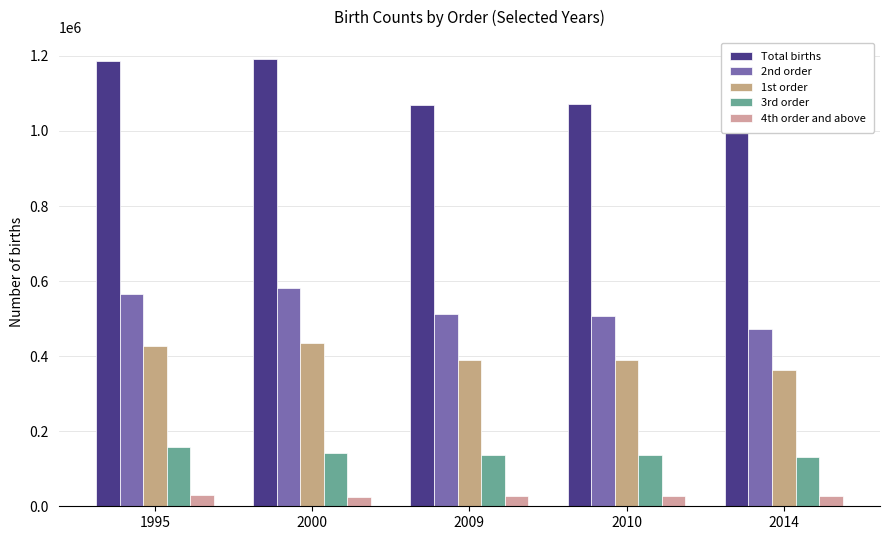

What are all the series names shown in the legend?

Total births, 2nd order, 1st order, 3rd order, 4th order and above